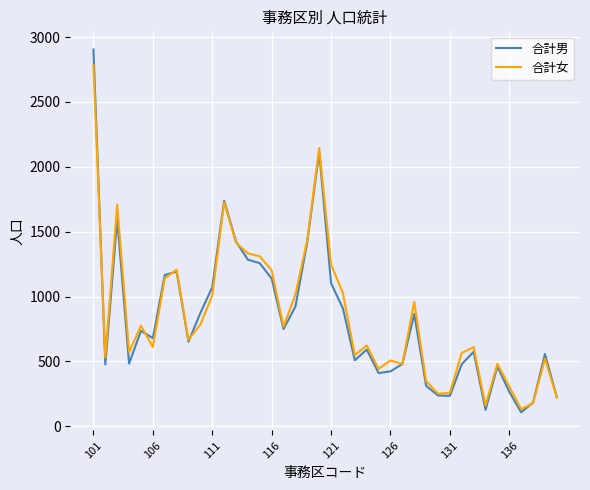

In 合計女, how many points are higher than both neighbors (excluding endpoints)?

11